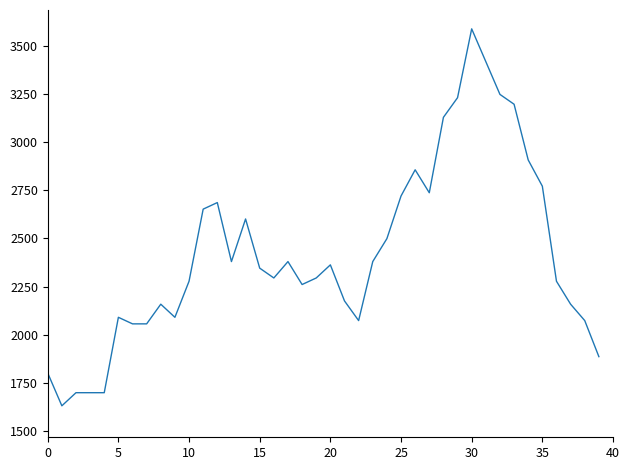

What is the greatest value displayed?

3587.0